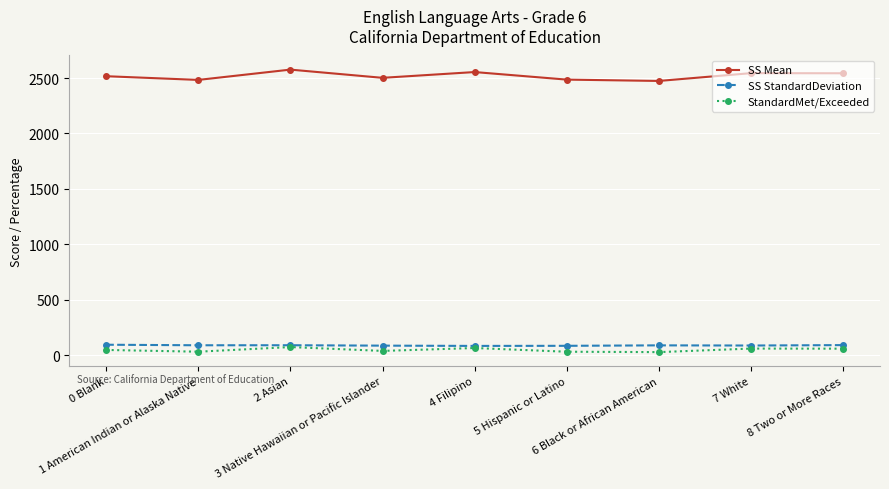

Is this an area chart (filled region under the line)?

No